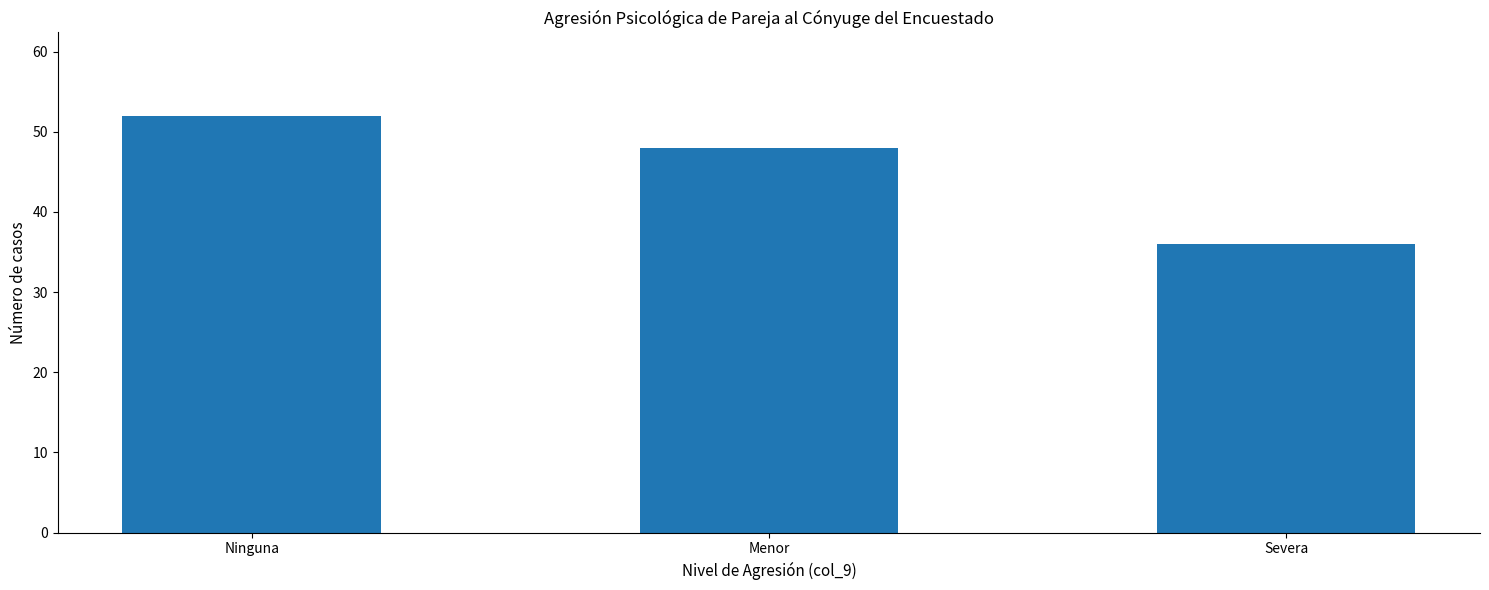

What is the difference between the maximum and minimum values?

16